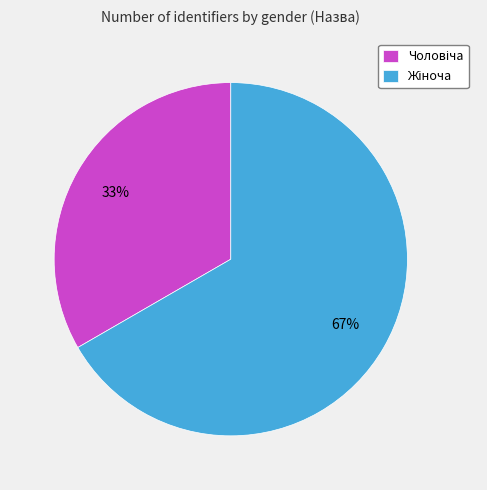

Does any single category account for the majority?

Yes